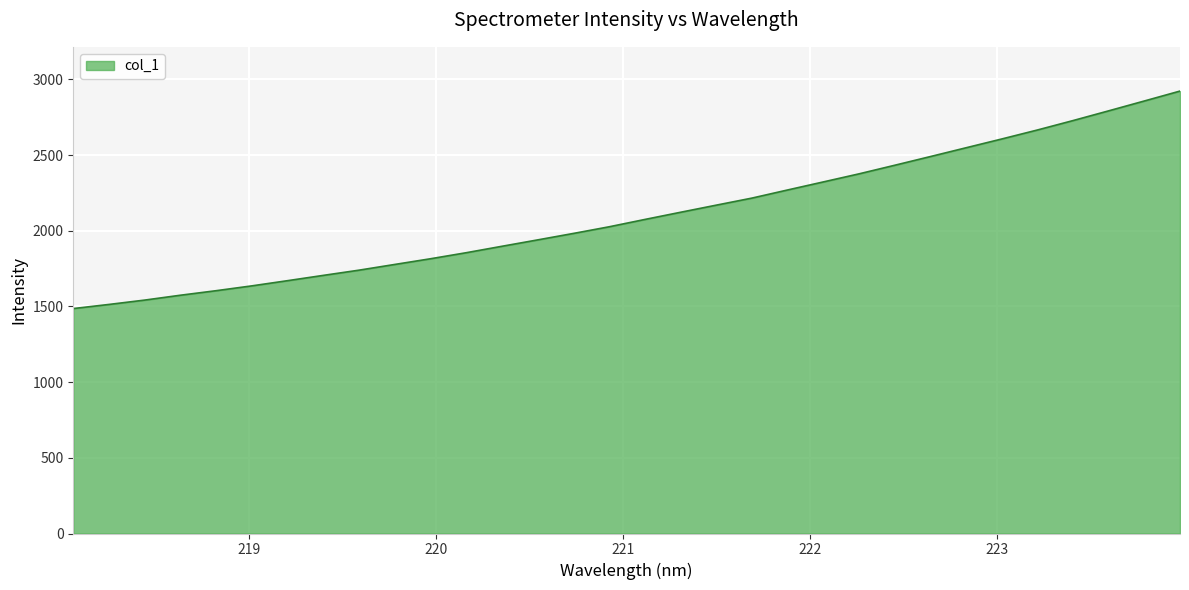

What is the difference between the maximum and minimum values?

1437.1